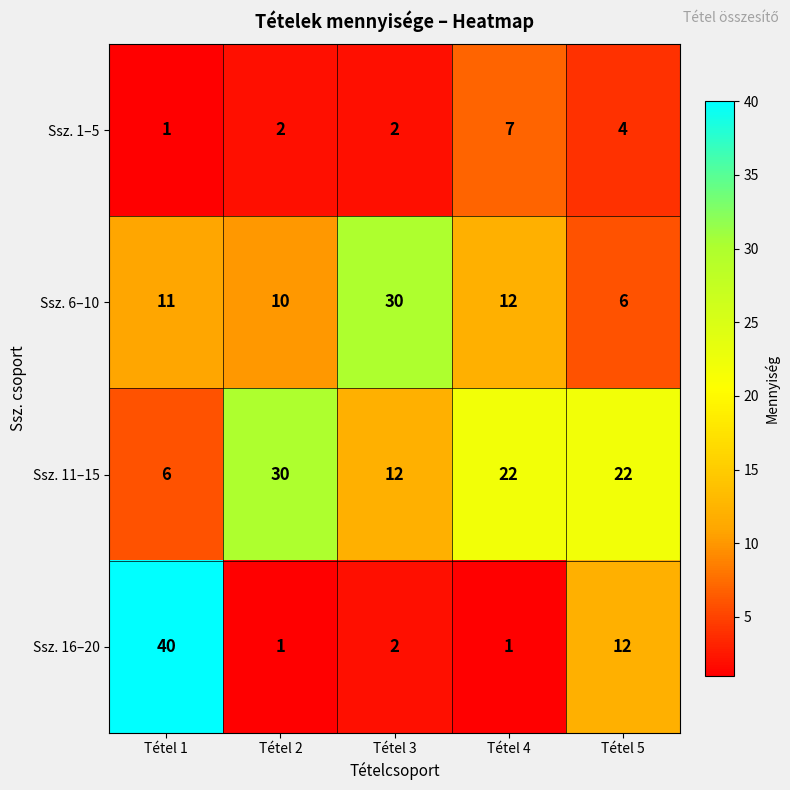

Reading left to right, list all the values displayed in this chart.

Ssz. 1–5: 1	2	2	7	4
Ssz. 6–10: 11	10	30	12	6
Ssz. 11–15: 6	30	12	22	22
Ssz. 16–20: 40	1	2	1	12